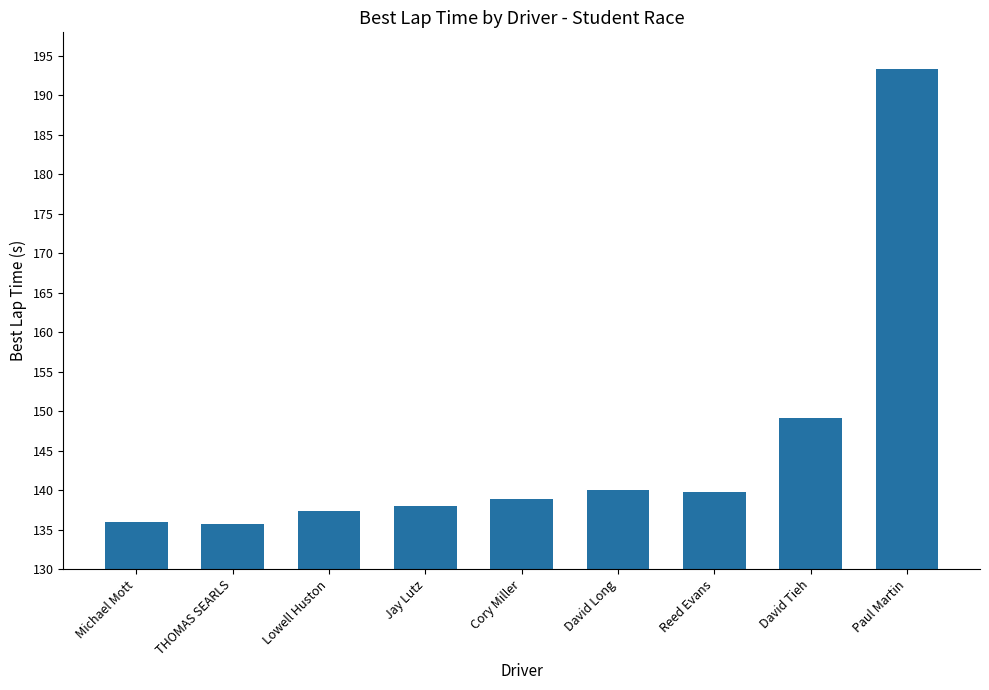

What value does the data have at Cory Miller?

138.8